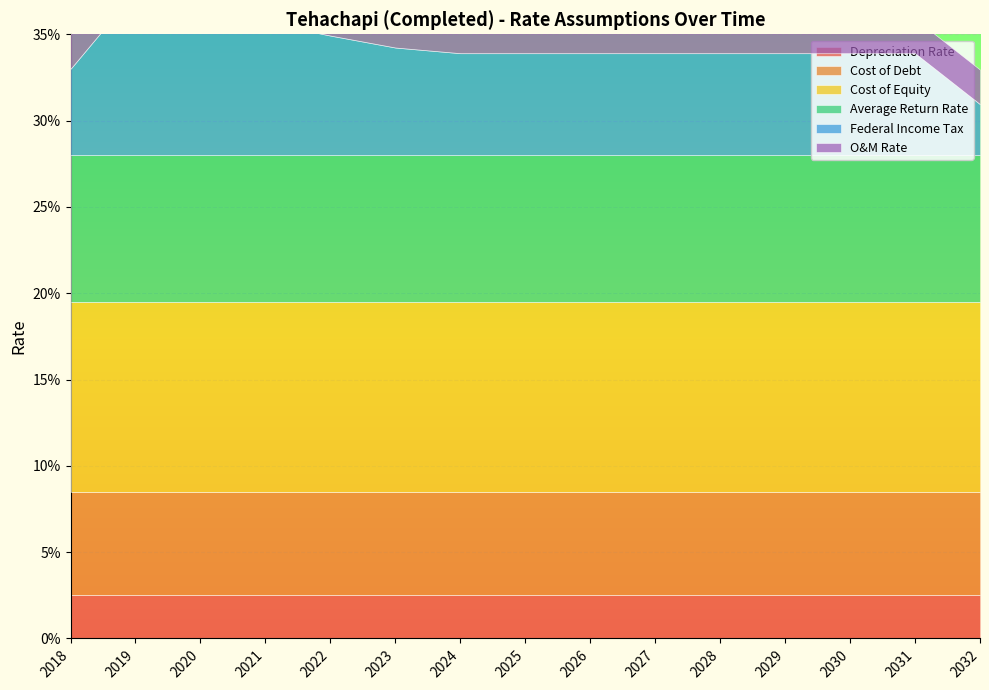

At 2030, list the series in order from largest to smallest.

Cost of Equity, Average Return Rate, Cost of Debt, Federal Income Tax, Depreciation Rate, O&M Rate